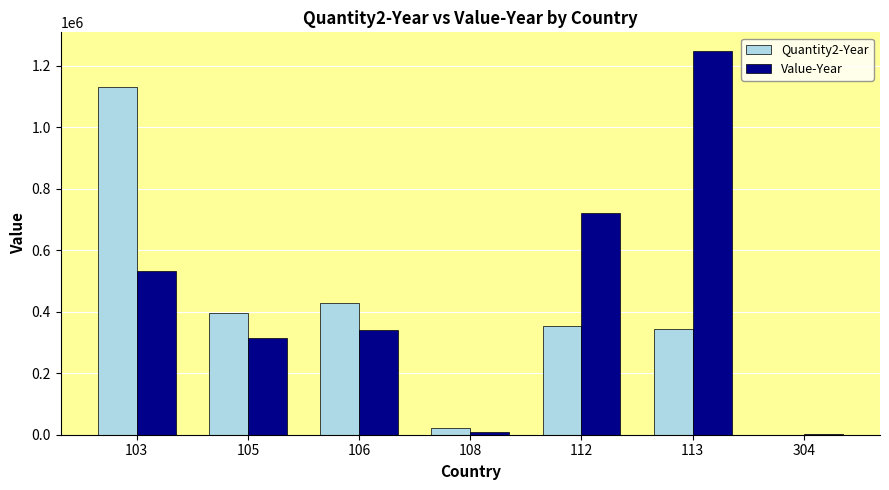

What value does the Quantity2-Year series have at 103?

1132299